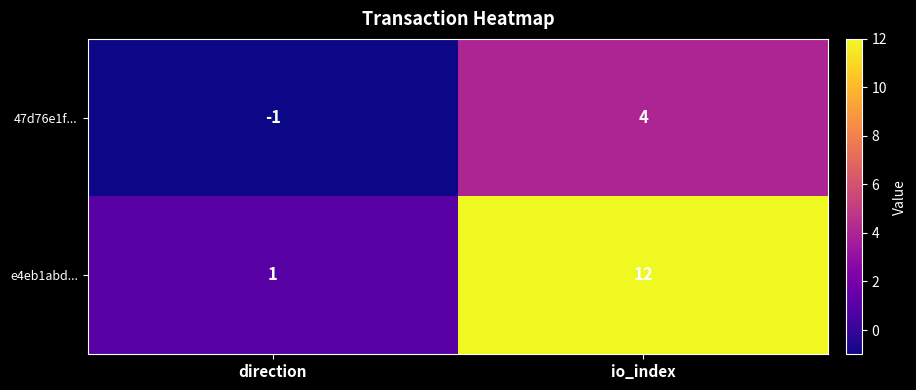

Which series has the widest spread of values?

e4eb1abd...